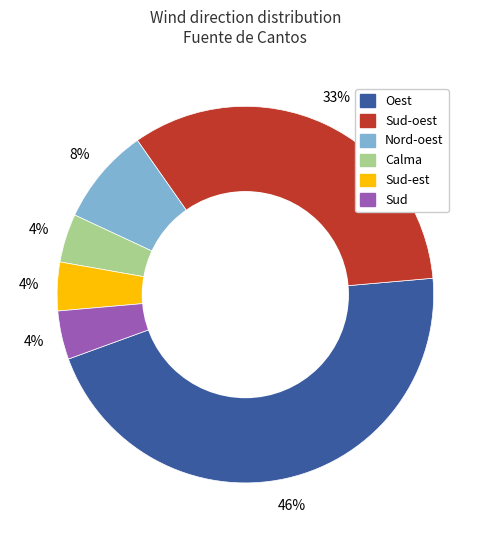

Is there any slice that represents more than half of the pie?

No